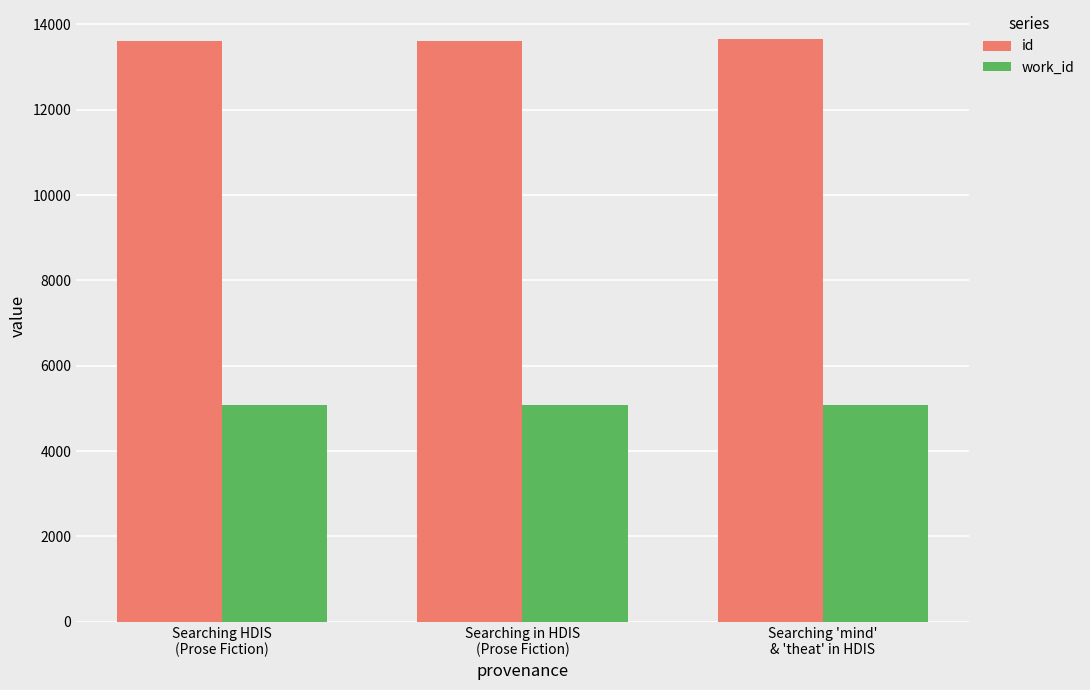

List the series in order of their peak value, highest first.

id, work_id